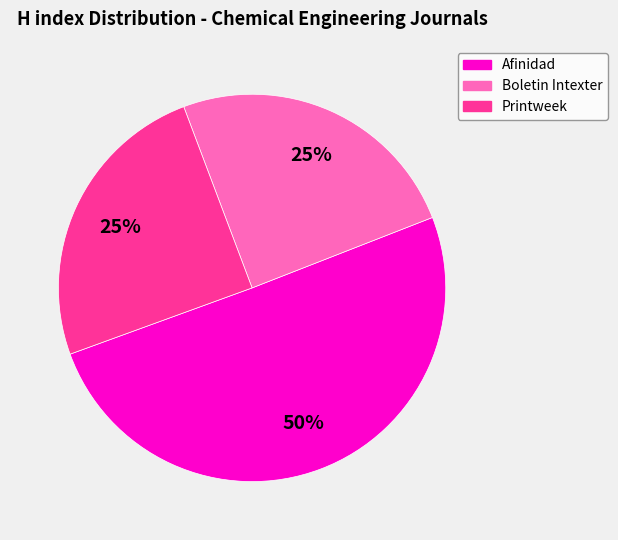

Which category accounts for the majority?

Afinidad